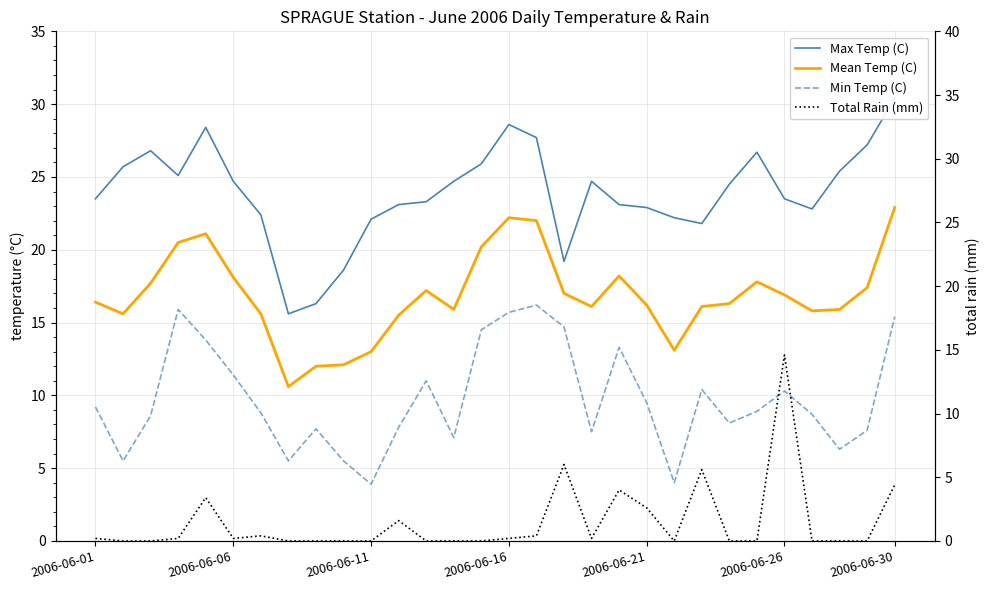

Does the chart have visible grid lines?

Yes